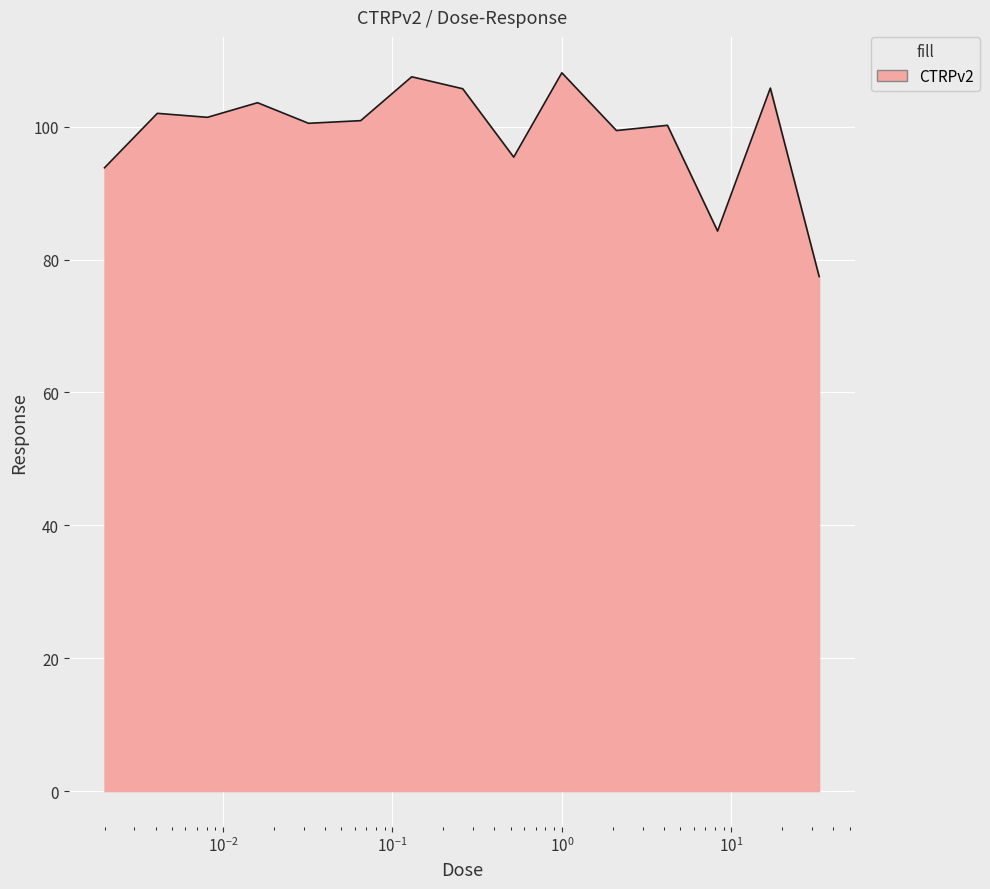

What is the difference between the maximum and minimum values?

30.7